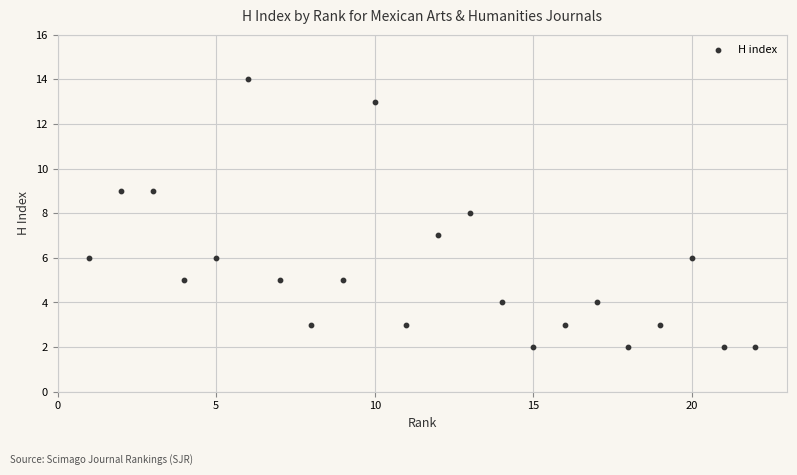

What is the range of Y values (max minus min)?

12